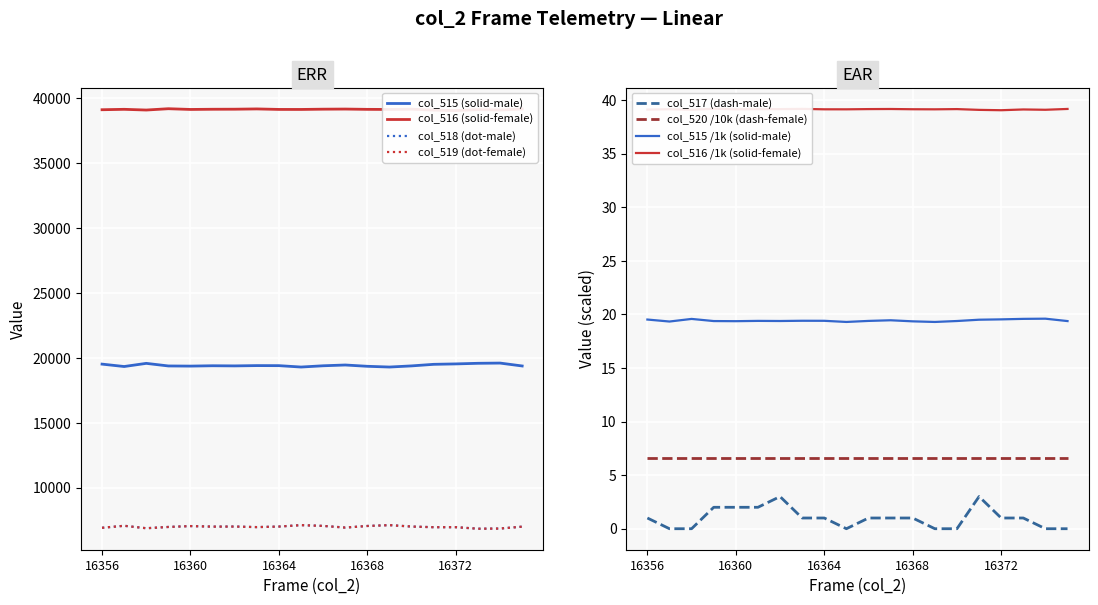

What is the difference between the second highest and second lowest values in the col_519 series?

263.0